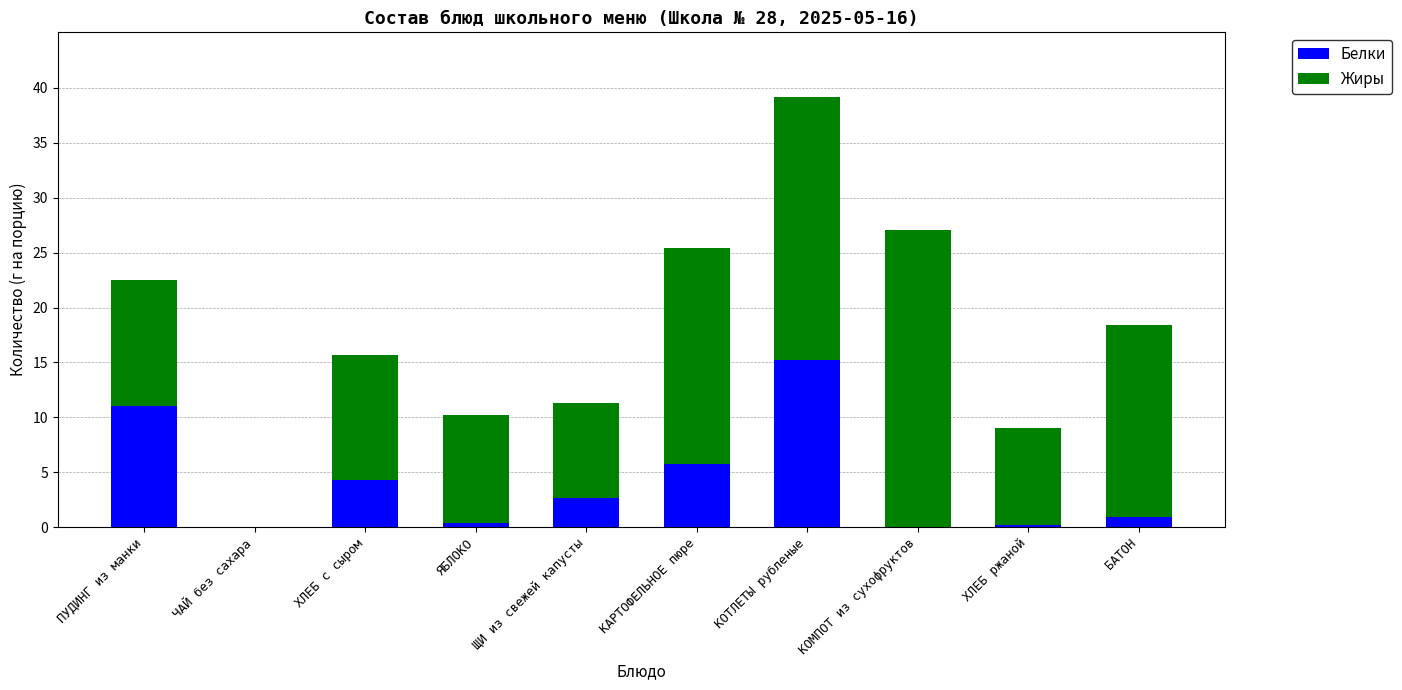

Reading right to left, transcribe the values for Белки.

БАТОН=0.9	ХЛЕБ ржаной=0.2	КОМПОТ из сухофруктов=0.0	КОТЛЕТЫ рубленые=15.2	КАРТОФЕЛЬНОЕ пюре=5.7	ЩИ из свежей капусты=2.6	ЯБЛОКО=0.4	ХЛЕБ с сыром=4.3	ЧАЙ без сахара=0.0	ПУДИНГ из манки=11.0